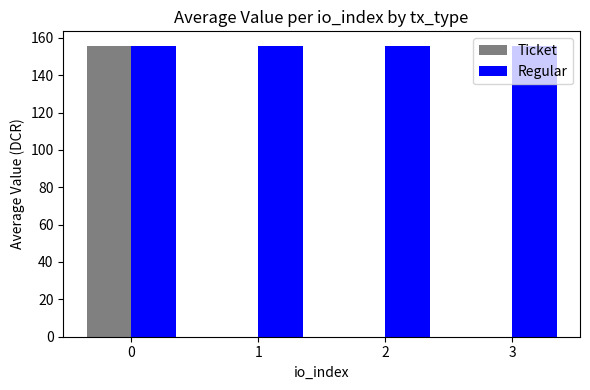

Which series changed the most between 0 and 3?

Ticket